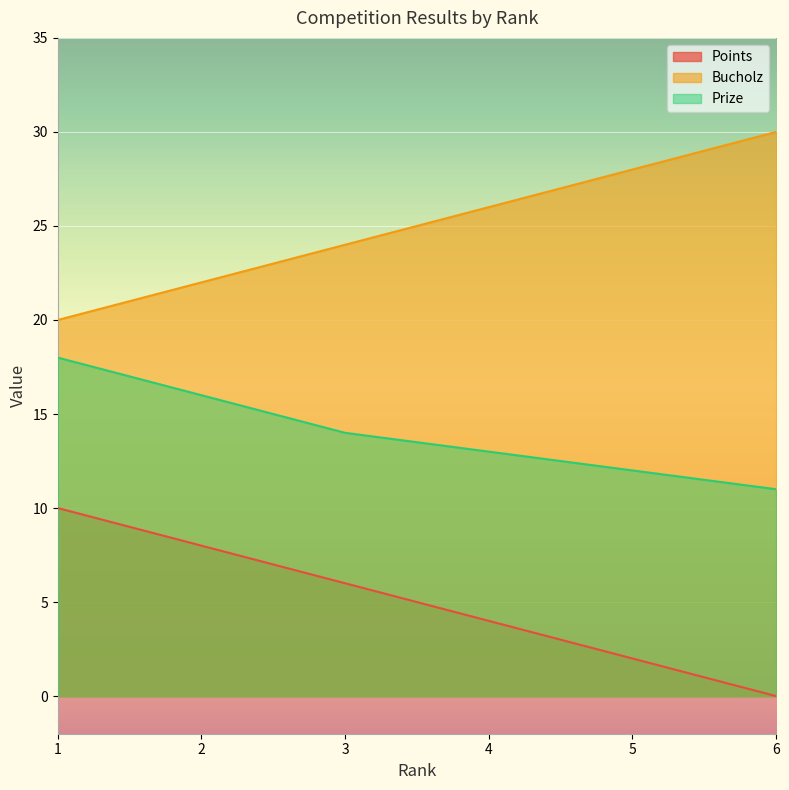

Reading left to right, list all the values displayed in this chart.

Points: 1=10	2=8	3=6	4=4	5=2	6=0
Bucholz: 1=20	2=22	3=24	4=26	5=28	6=30
Prize: 1=18	2=16	3=14	4=13	5=12	6=11